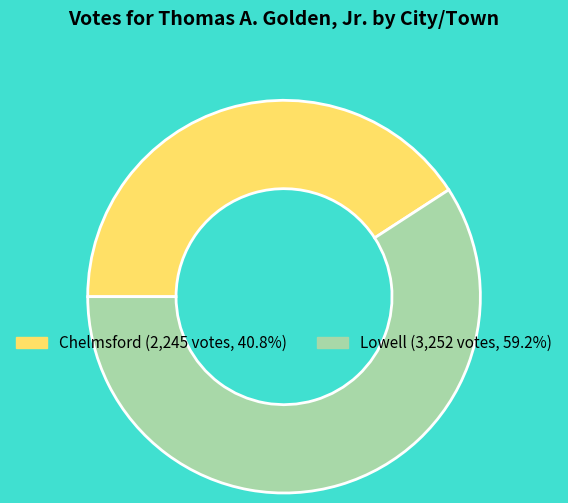

True or false: Lowell accounts for 47% of the total.

False